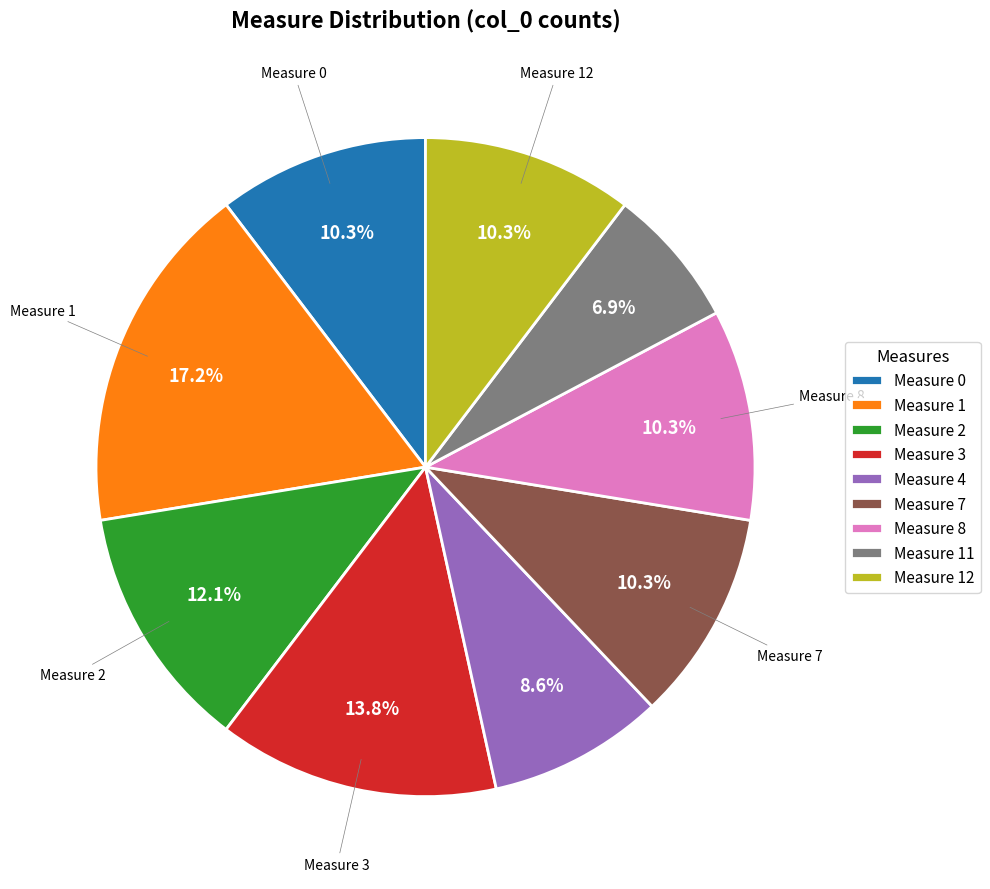

Between Measure 2 and Measure 11, which is larger?

Measure 2